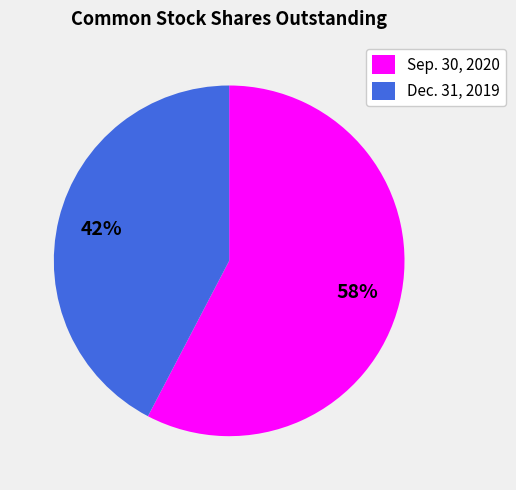

To the nearest percent, what is the average slice percentage?

50%